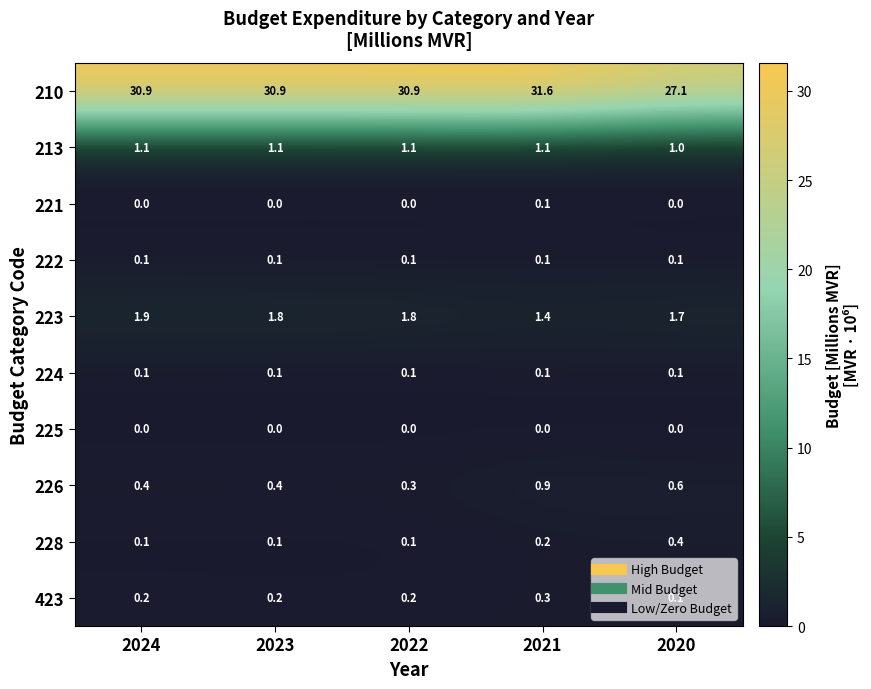

At how many categories does at least one series exceed 15?

5